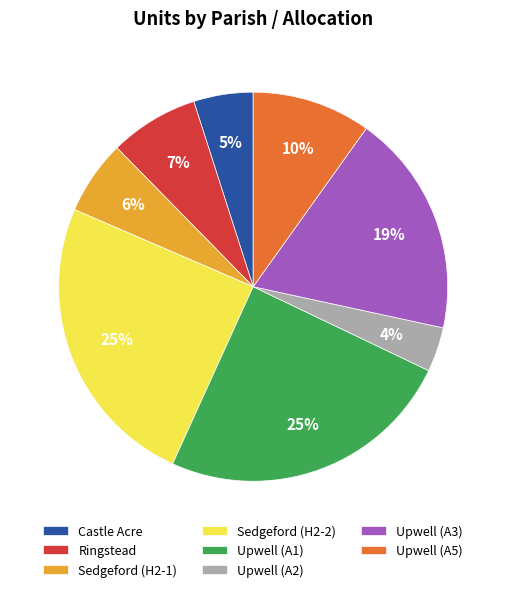

Which category has the smallest portion of the pie?

Upwell (A2)